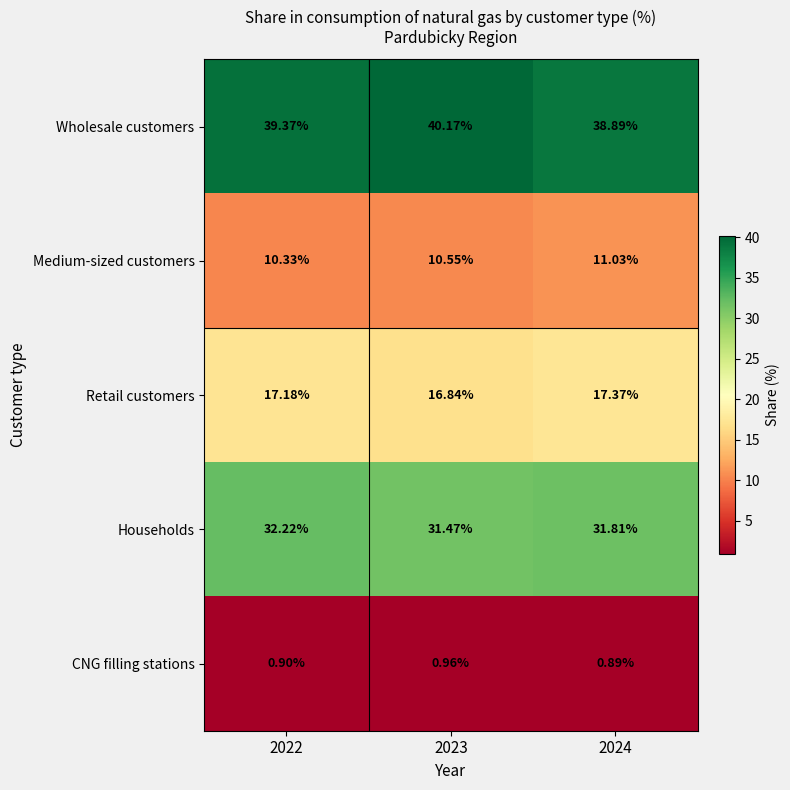

At 2024, list the series in order from smallest to largest.

CNG filling stations, Medium-sized customers, Retail customers, Households, Wholesale customers